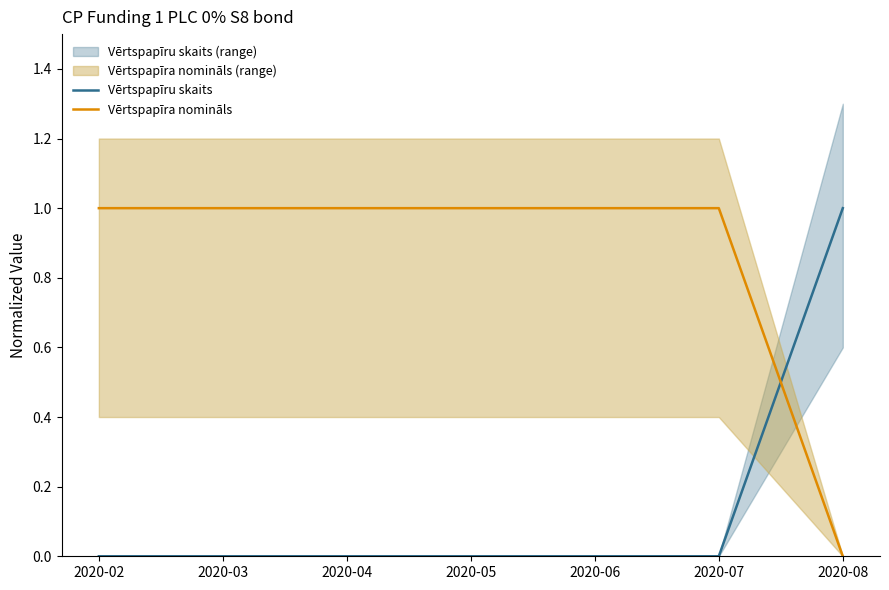

Is the value of Vērtspapīra nomināls at 2020-07 greater than the value of Vērtspapīru skaits at 2020-03?

Yes